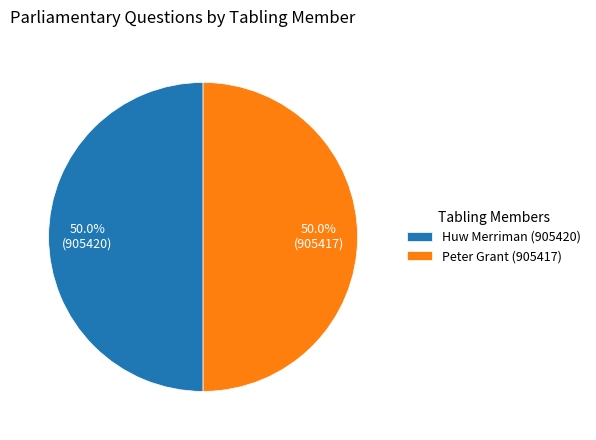

What percentage is the Huw Merriman (905420) slice, to the nearest percent?

50%